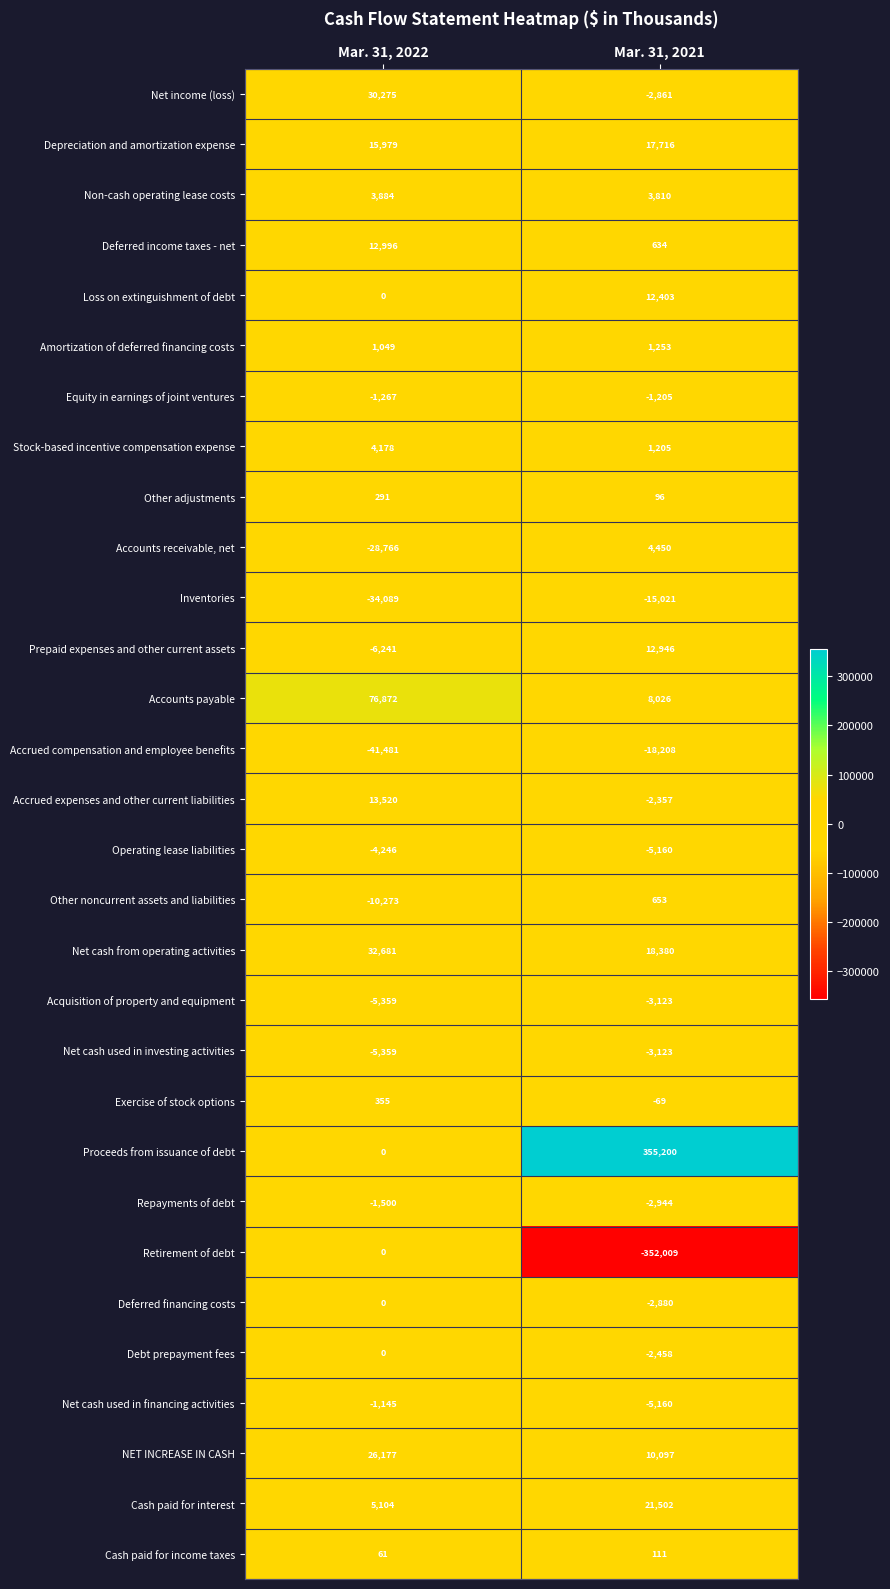

Which label corresponds to the smallest value in the chart?

Mar. 31, 2021